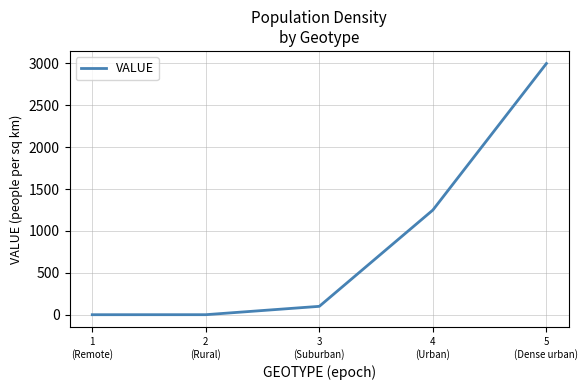

True or false: there are more than 0 points higher than both neighbors.

False